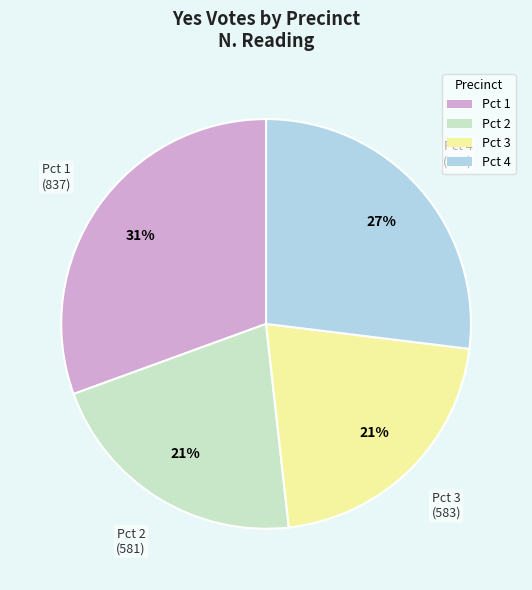

Which category has the biggest portion of the pie?

Pct 1